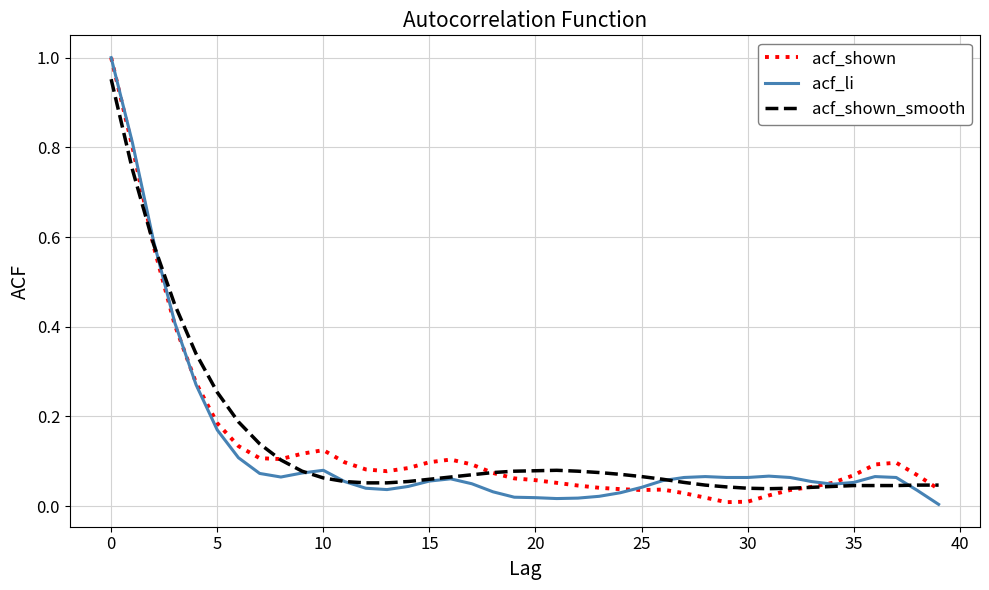

Does the chart have visible grid lines?

Yes